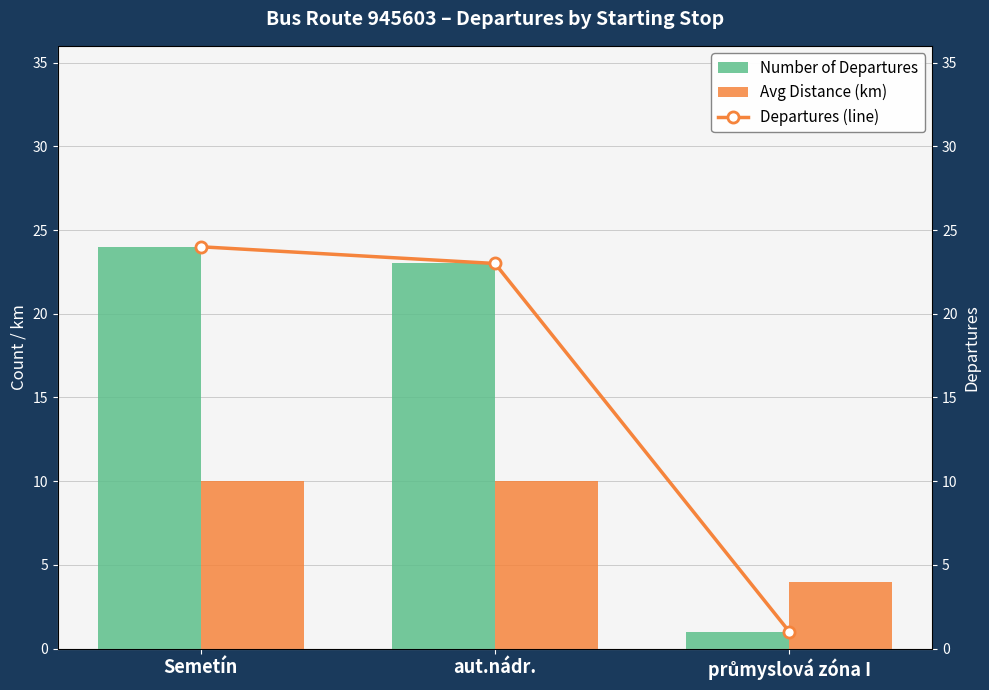

Which has a higher value, Semetín or aut.nádr.?

Semetín